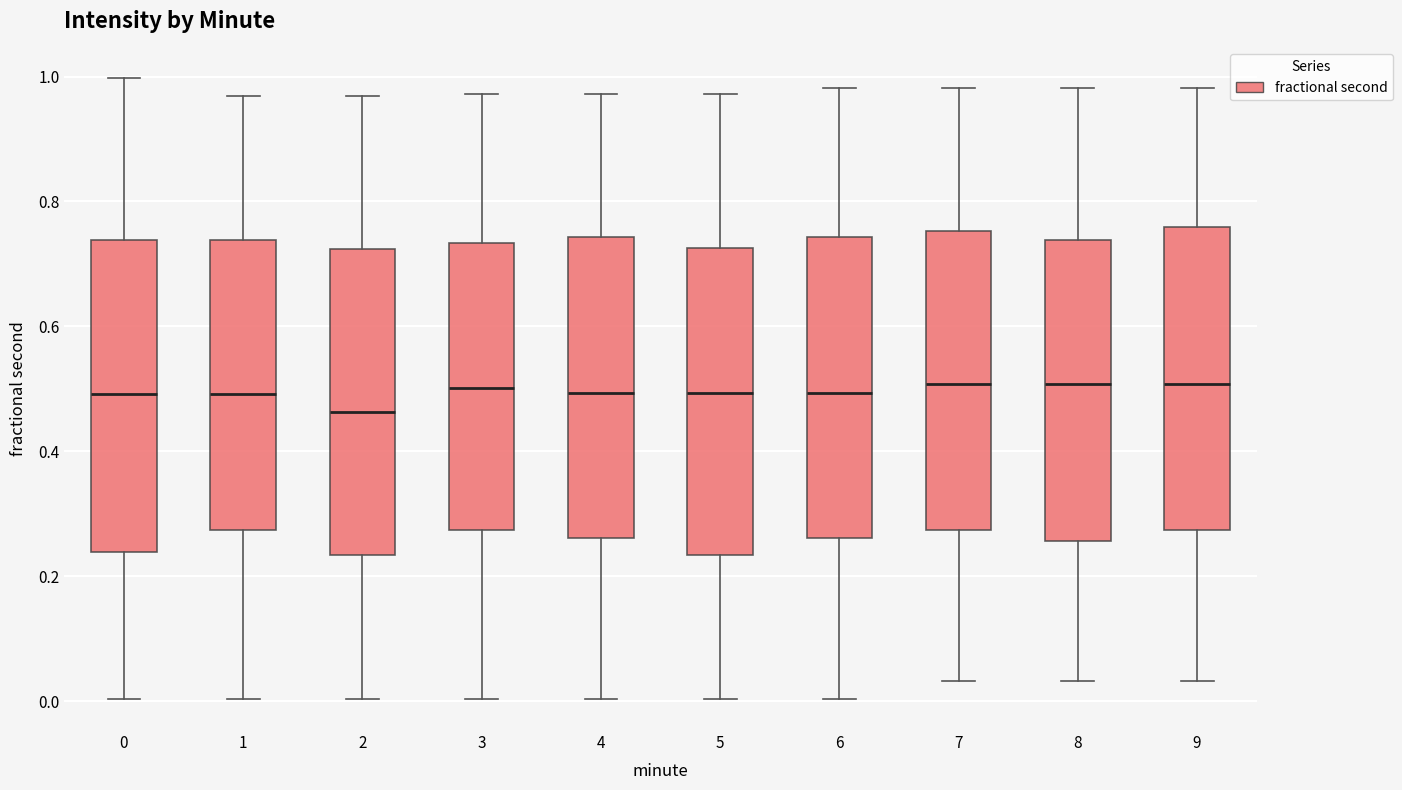

Where does the lower whisker of the box at x = 6 end on the y-axis? The values are not printed on the chart, so give them approximately, as read against the axis.

0.00